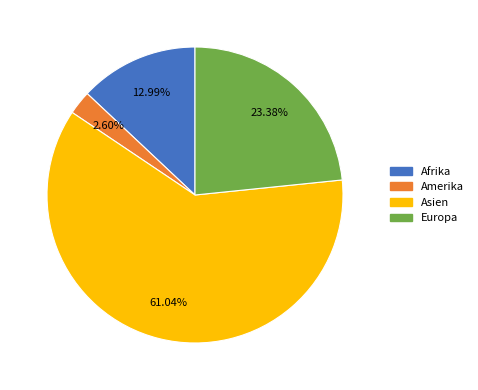

How many slices are in this pie chart?

4